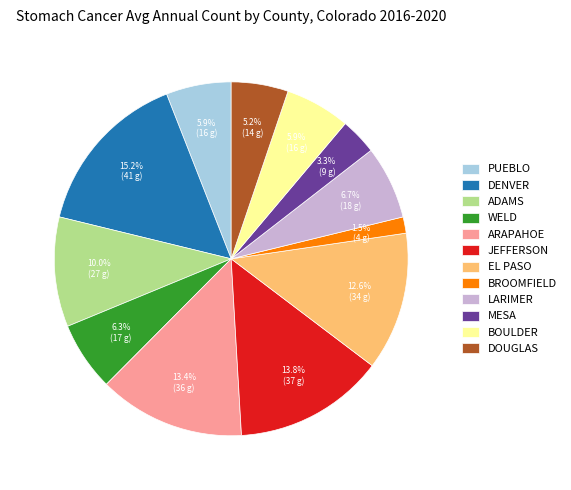

Does PUEBLO represent more than half of the total?

No